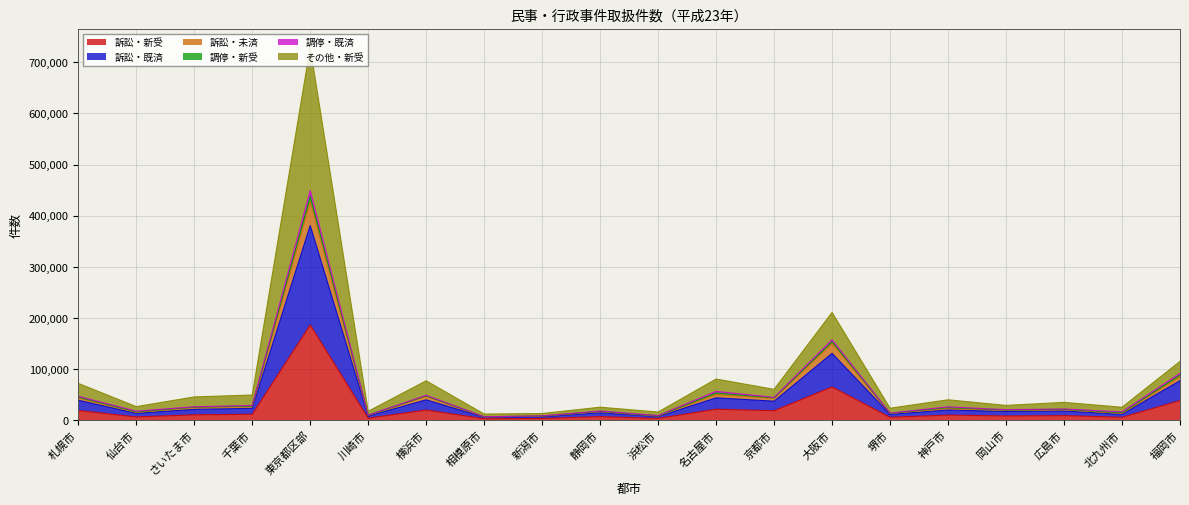

At which category is the sum across all series the highest?

東京都区部